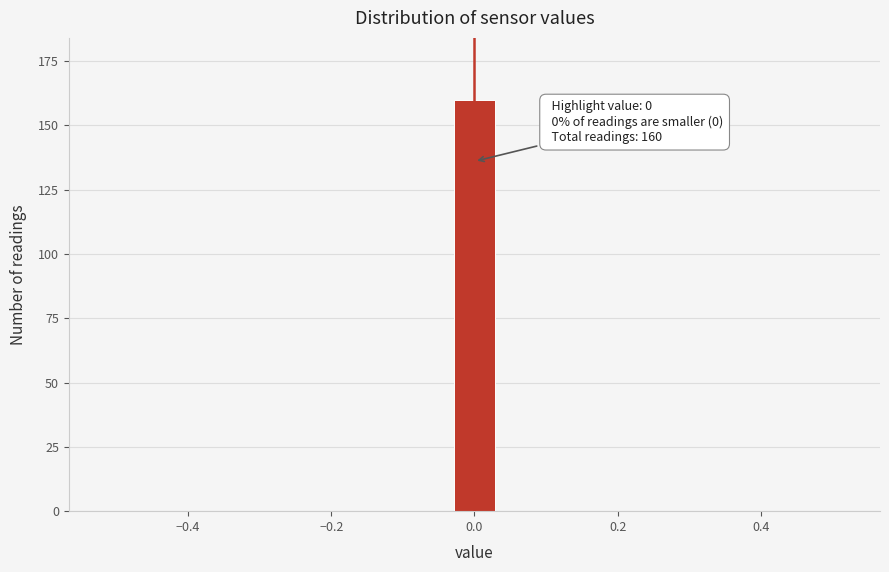

Around what value on the x-axis is the tallest bar? Give the approximate position of its centre, as read against the axis.

0.00